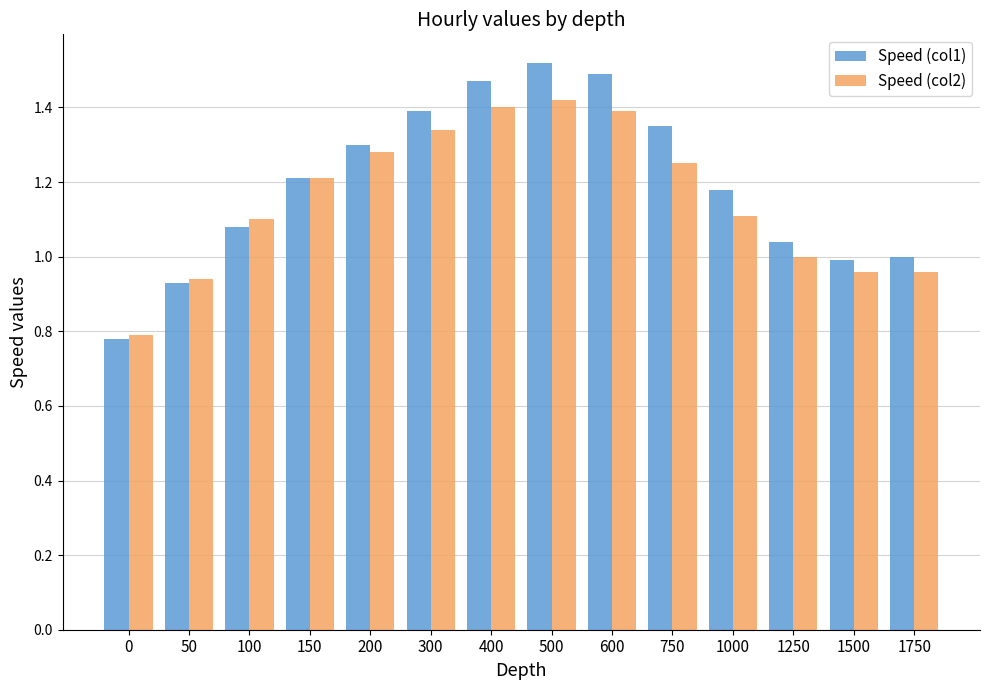

Where is Speed (col2) nearest to the value 1?

1250